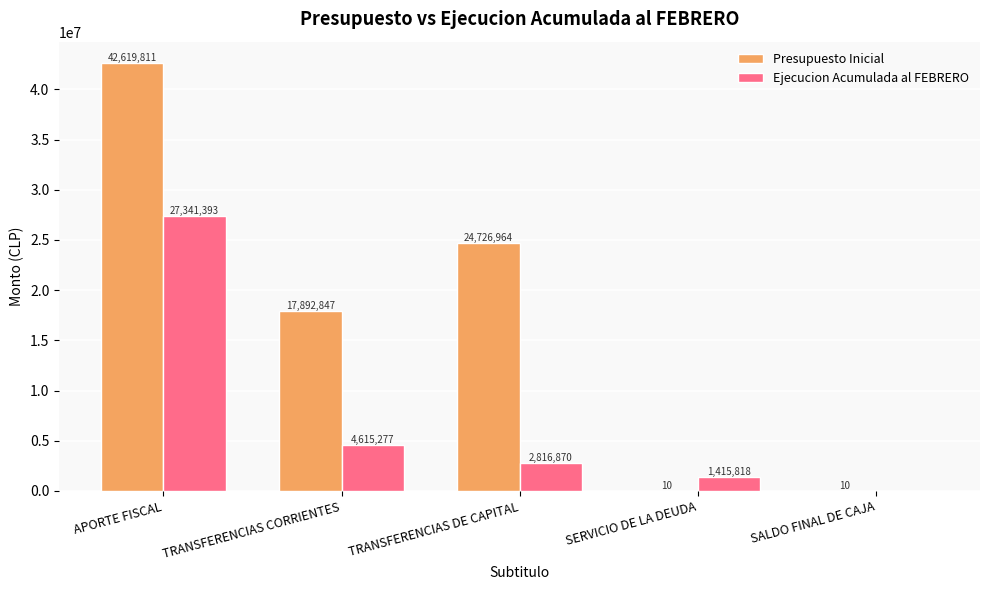

What is the sum of all Ejecucion Acumulada al FEBRERO values?

36189358